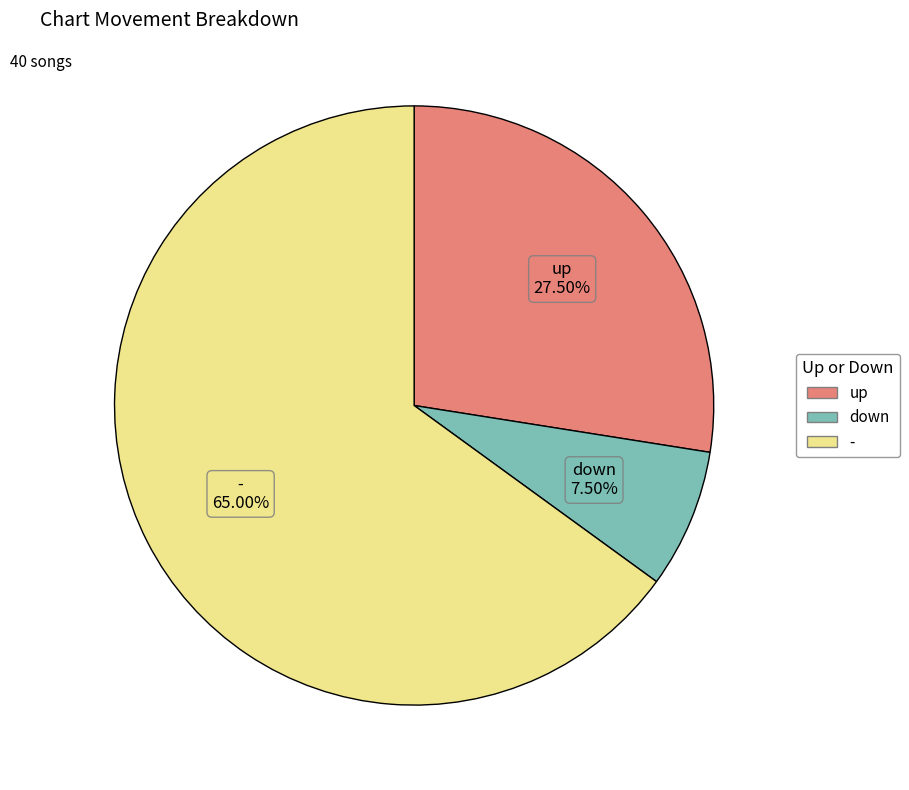

To the nearest percent, what portion does - represent?

65%